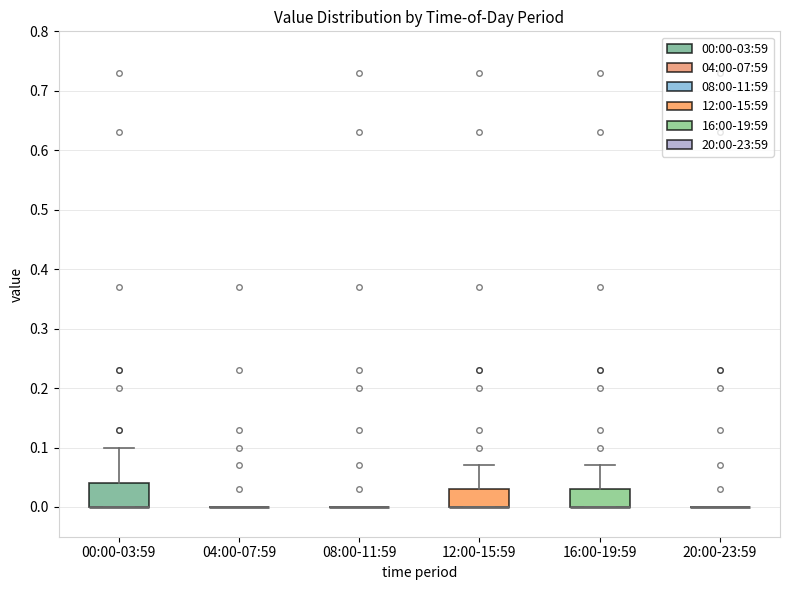

Reading left to right, transcribe this box plot: for each box, give where its median line is, the range the box spans, and where its two whiskers end, as read against the y-axis. The values are not printed on the chart, so give them approximately, as read against the axis.

00:00-03:59: median 0.00 (drawn on the box's lower edge), box 0.00 to 0.04, whiskers 0.00 to 0.10
04:00-07:59: box collapsed to a line at 0.00, whiskers 0.00 to 0.00
08:00-11:59: box collapsed to a line at 0.00, whiskers 0.00 to 0.00
12:00-15:59: median 0.00 (drawn on the box's lower edge), box 0.00 to 0.03, whiskers 0.00 to 0.07
16:00-19:59: median 0.00 (drawn on the box's lower edge), box 0.00 to 0.03, whiskers 0.00 to 0.07
20:00-23:59: box collapsed to a line at 0.00, whiskers 0.00 to 0.00